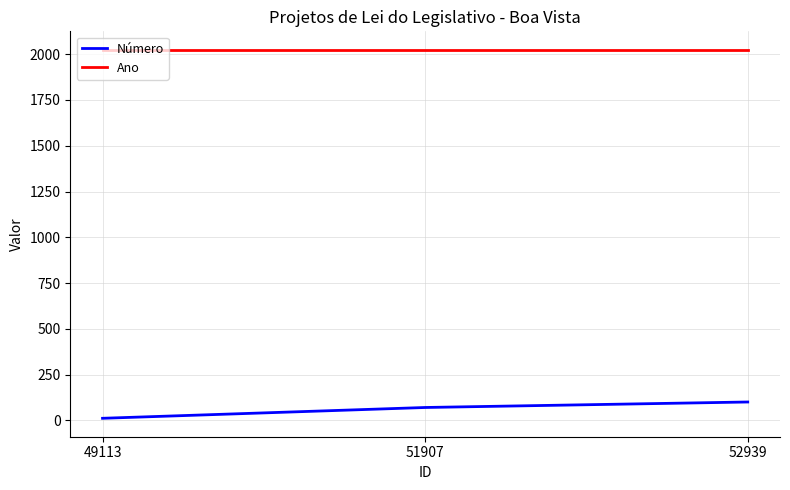

Which label corresponds to the smallest value in the chart?

49113